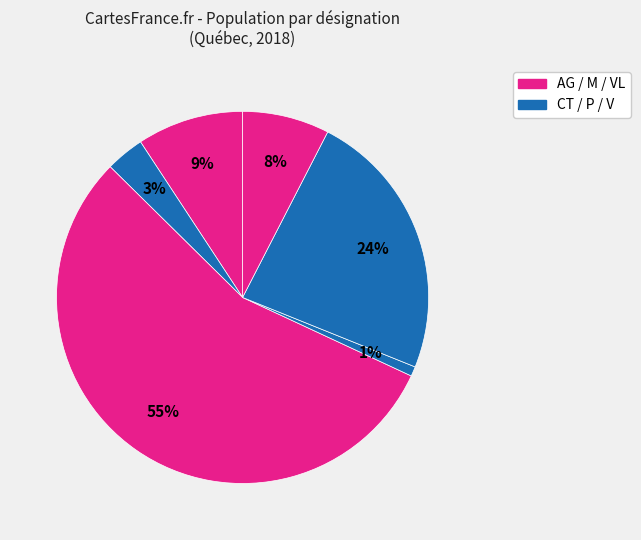

How many segments does this pie chart have?

6